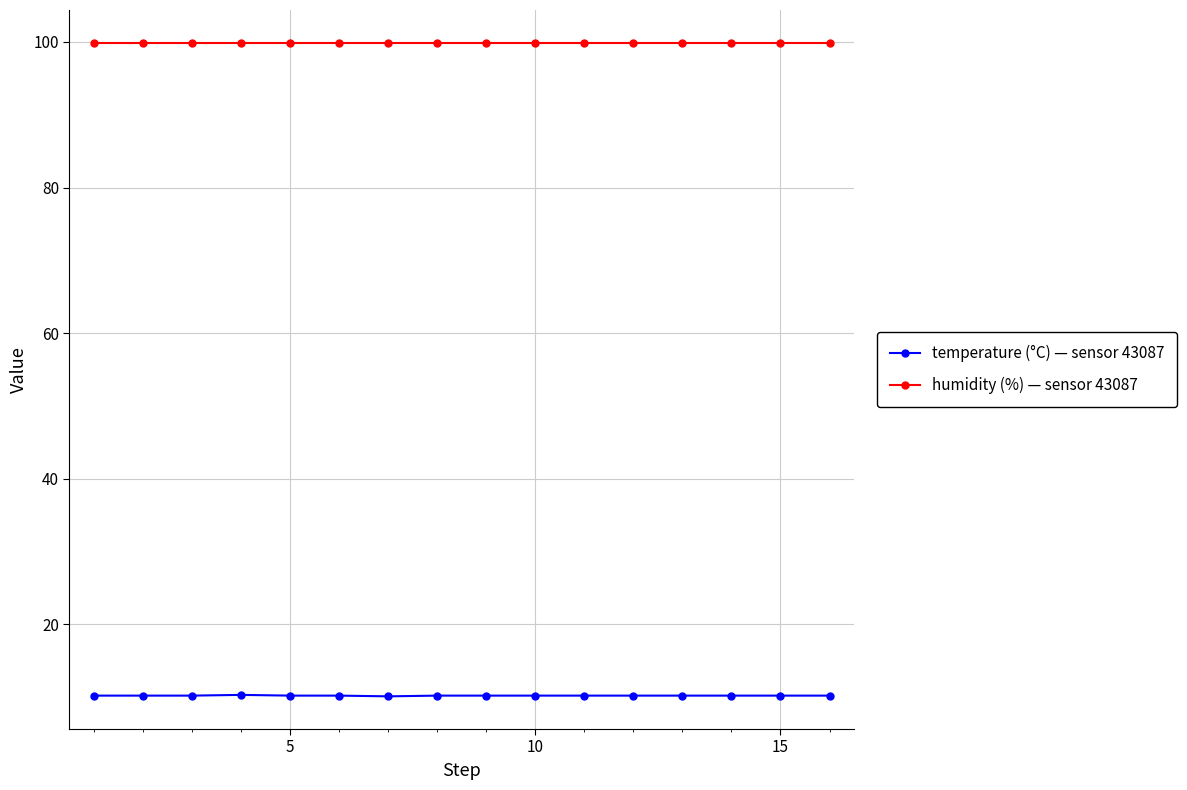

True or false: humidity (%) — sensor 43087 and temperature (°C) — sensor 43087 cross at least once.

False